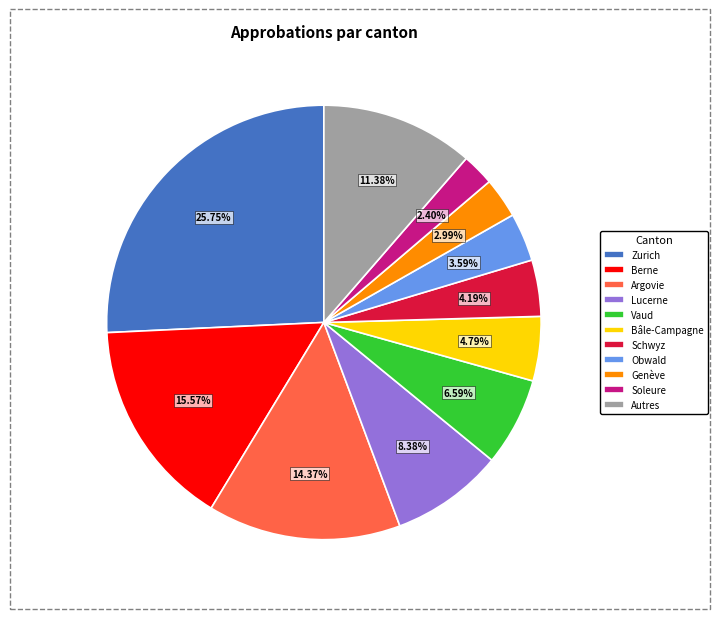

Is the sum of Genève and Berne greater than half?

No